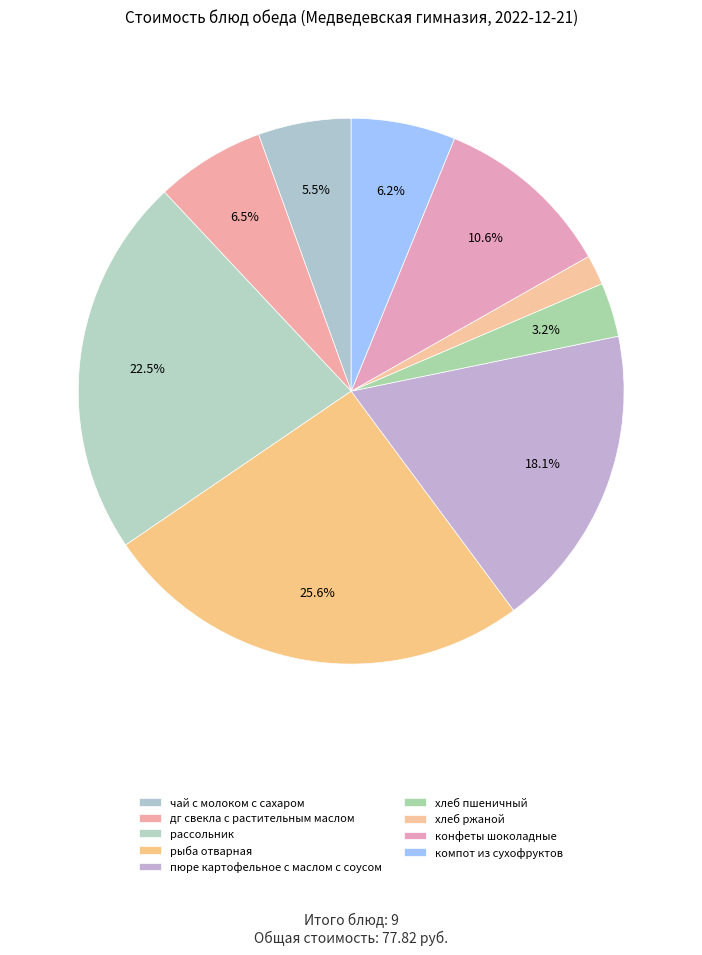

Which category has the smallest portion of the pie?

хлеб ржаной